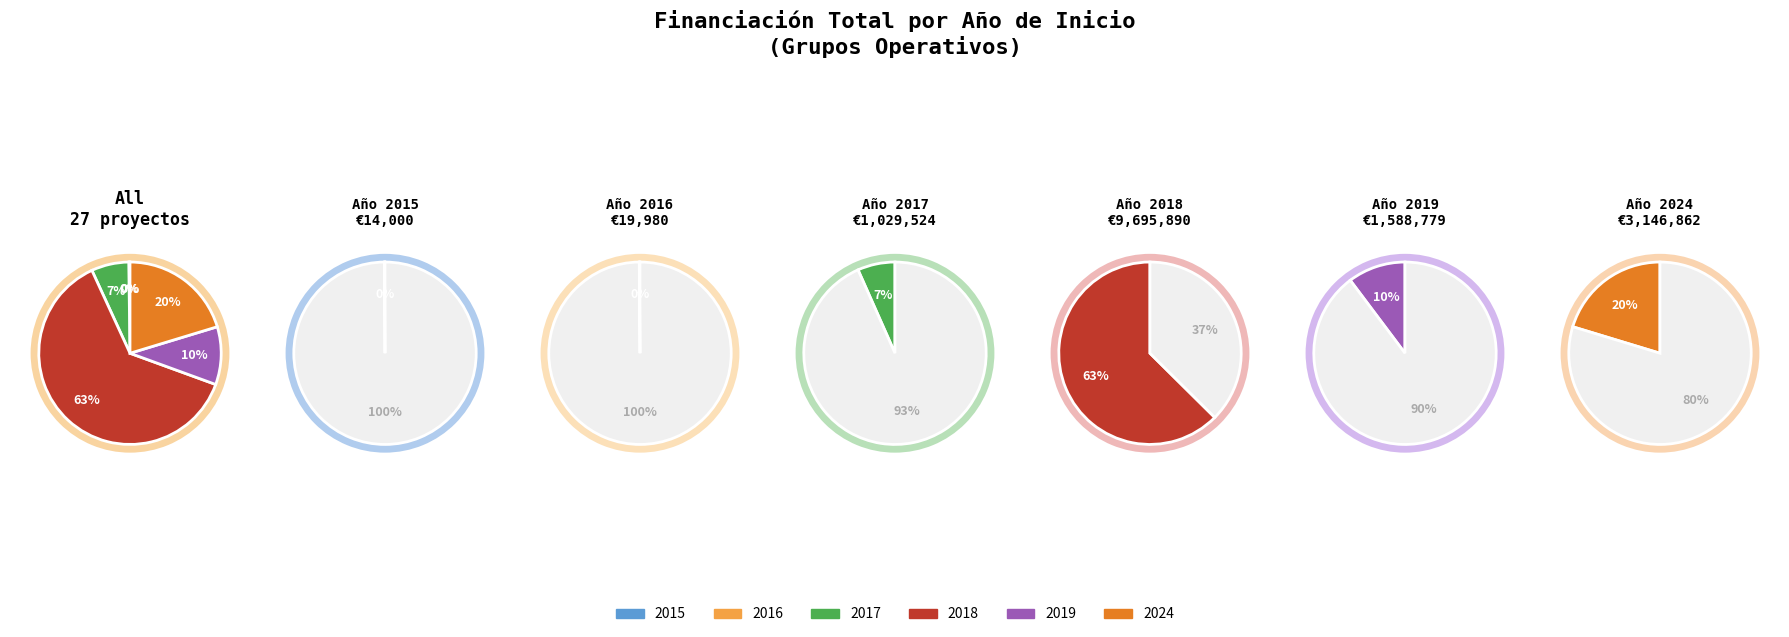

The 2018 slice represents 7% of the pie. True or false?

False